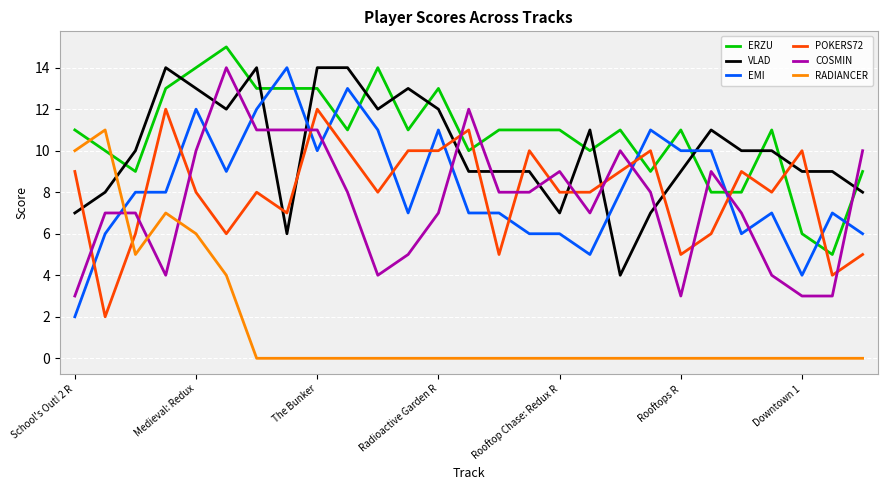

Which series has the largest total across all categories?

ERZU